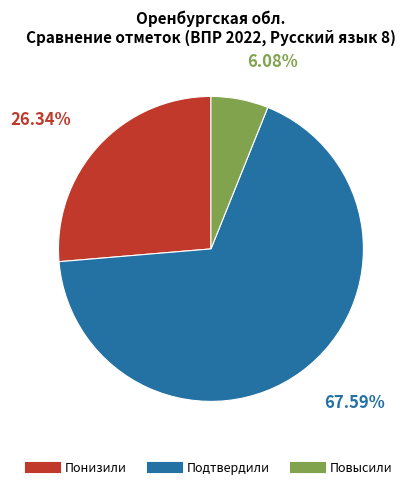

To the nearest percent, what portion does Подтвердили represent?

68%